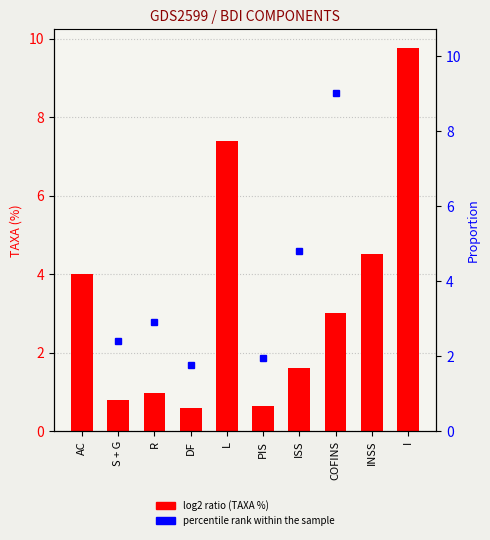

At which label is TAXA (%) closest to 5?

INSS